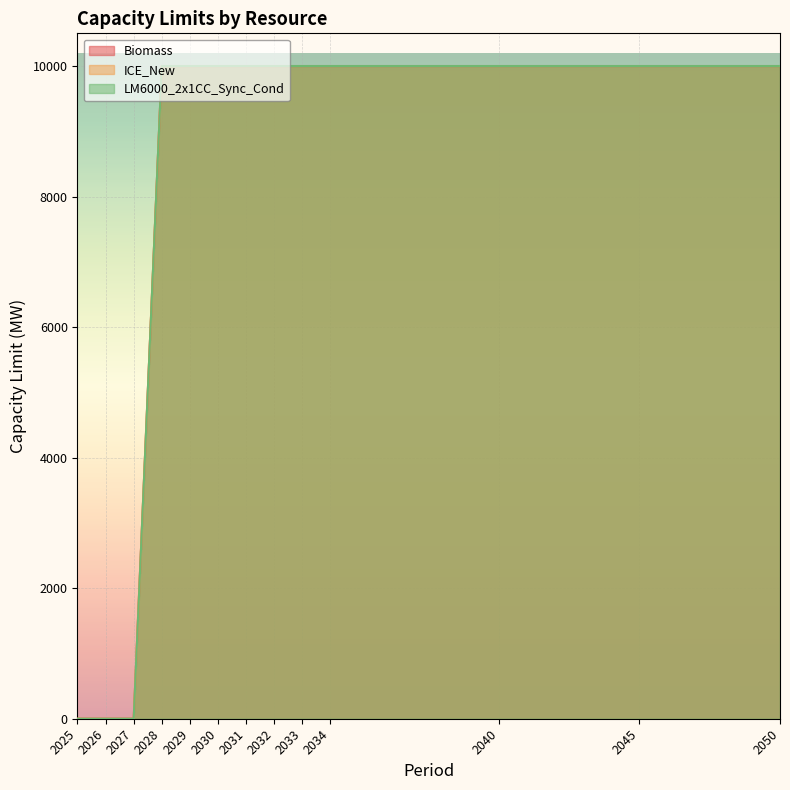

True or false: ICE_New and Biomass intersect in this chart.

False